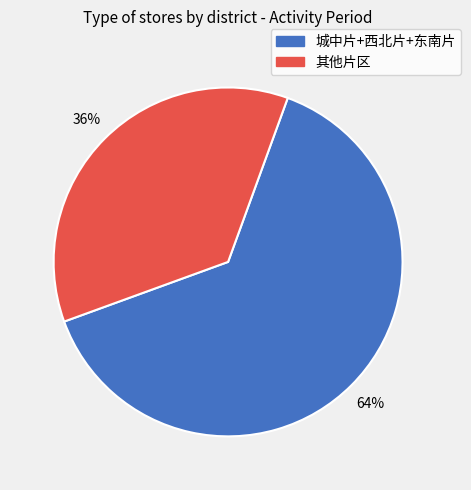

Is there a majority slice in this chart?

Yes